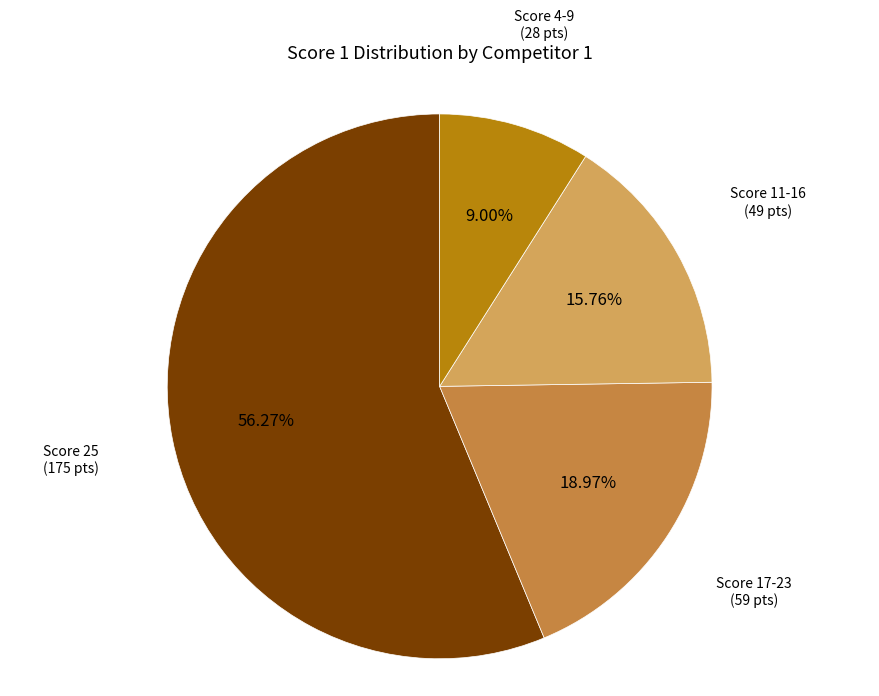

Does any single category account for the majority?

Yes